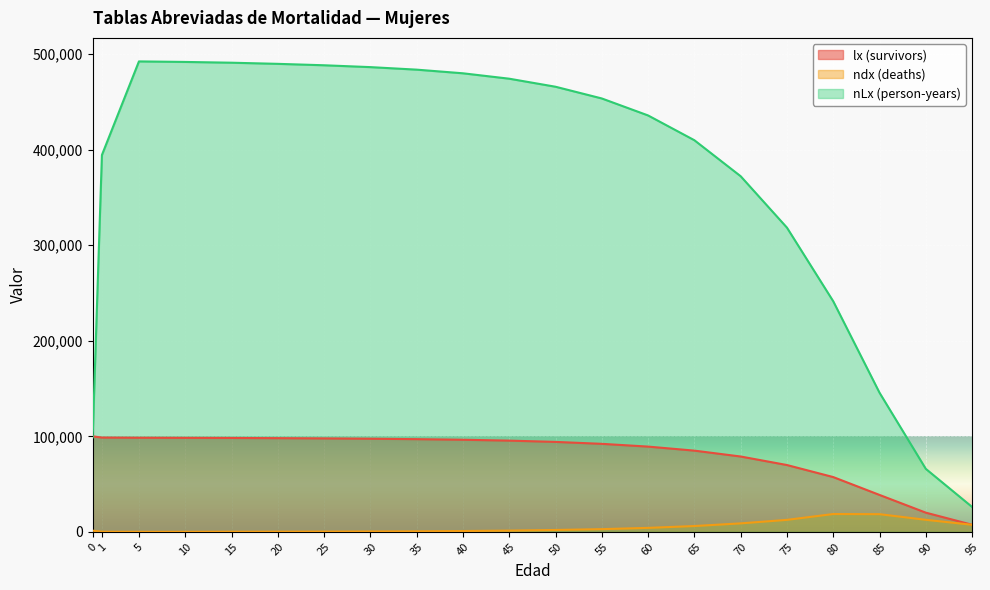

What is the smallest value displayed?

109